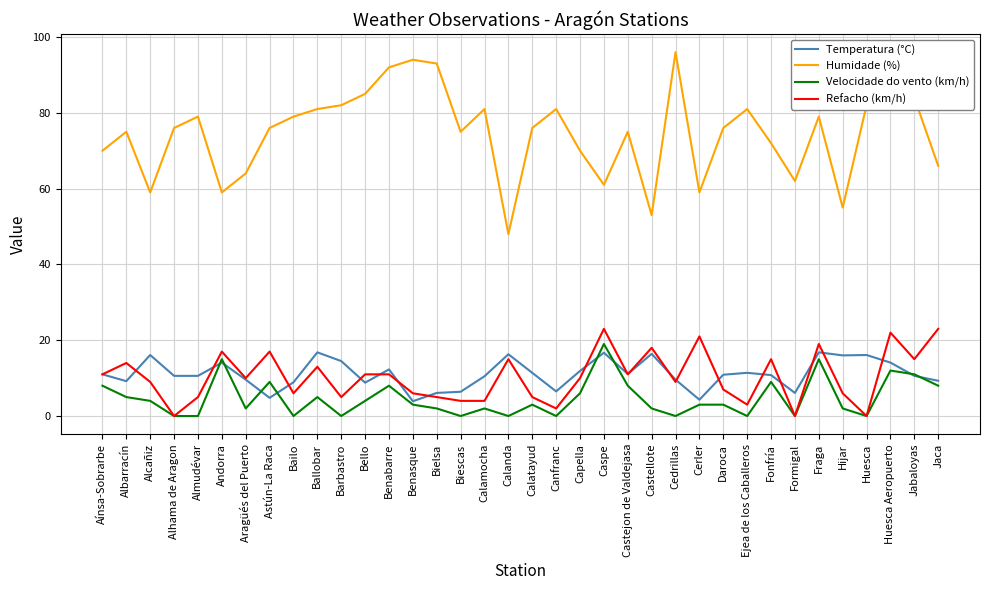

What value does the Refacho (km/h) series have at Jabaloyas?

15.0